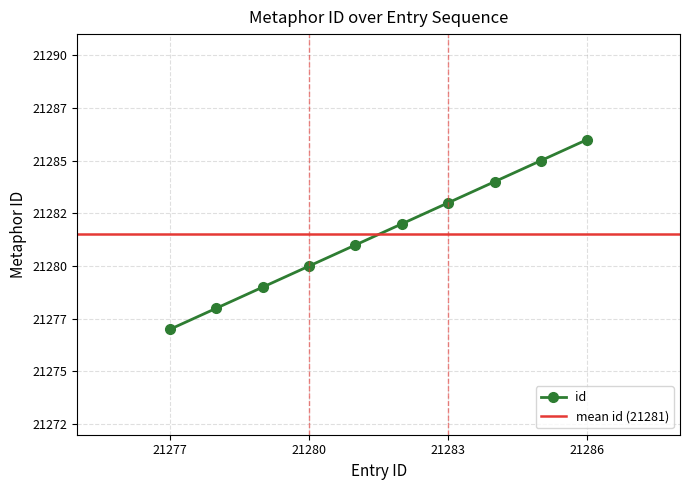

How many data points are above 21282?

4